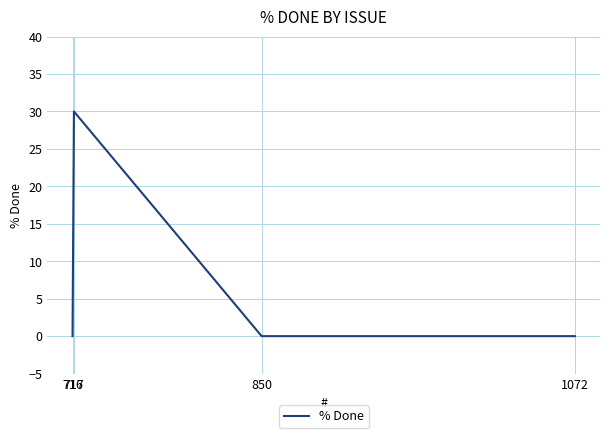

What is the change in value from 716 to 717?

+30